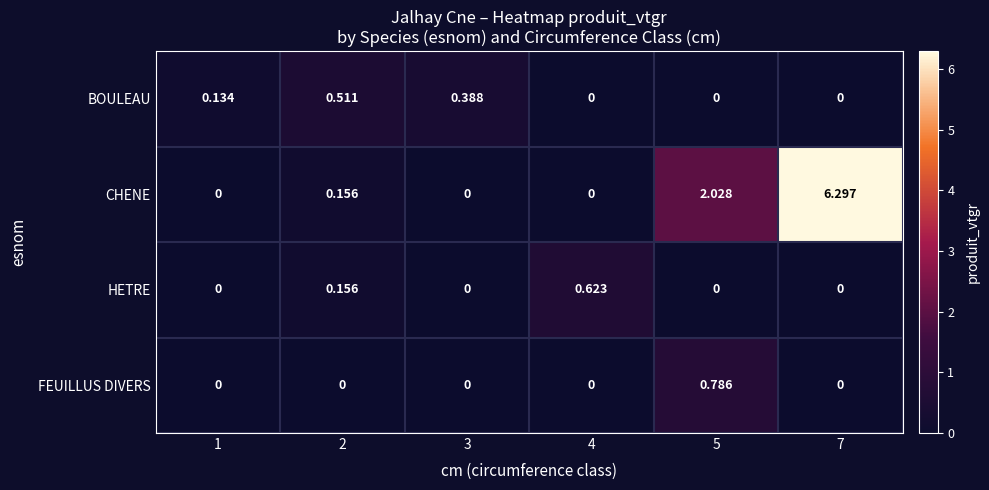

Between 1 and 5, which series saw the biggest shift?

CHENE